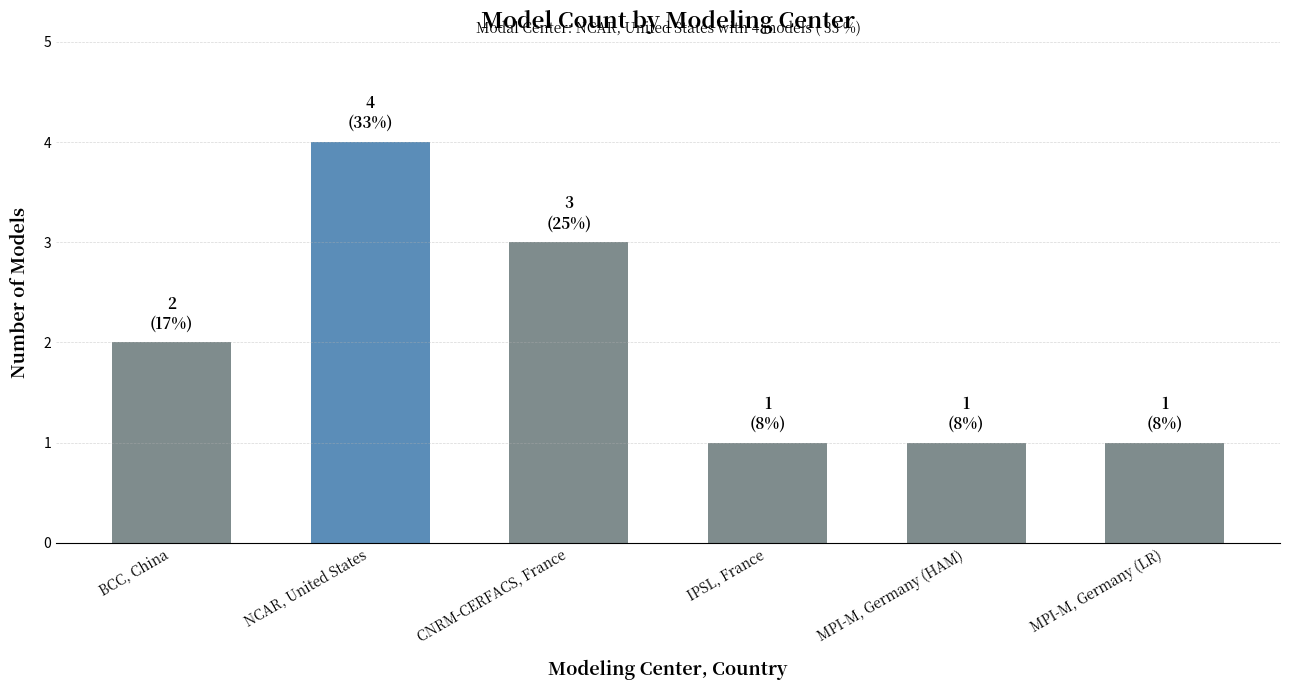

Read the value at NCAR, United States.

4